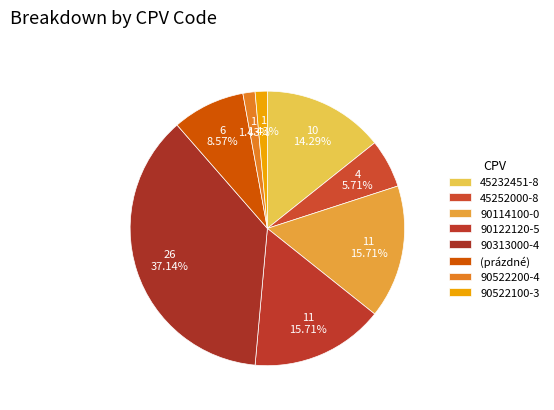

To the nearest percent, what is the difference between the largest and smallest slice percentages?

36%